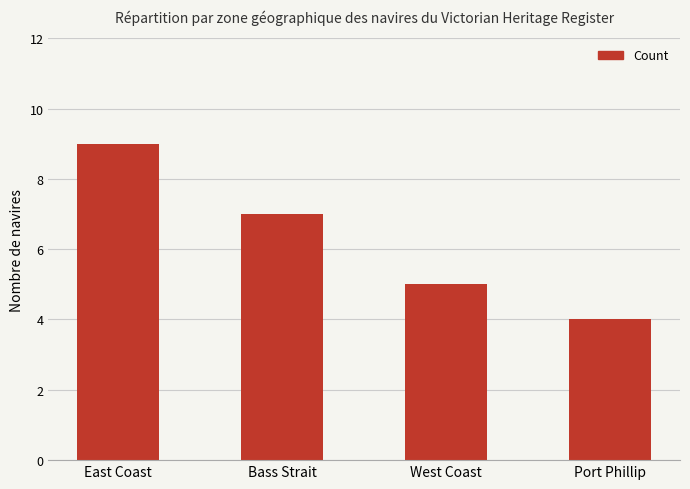

How many data points are less than 7?

2